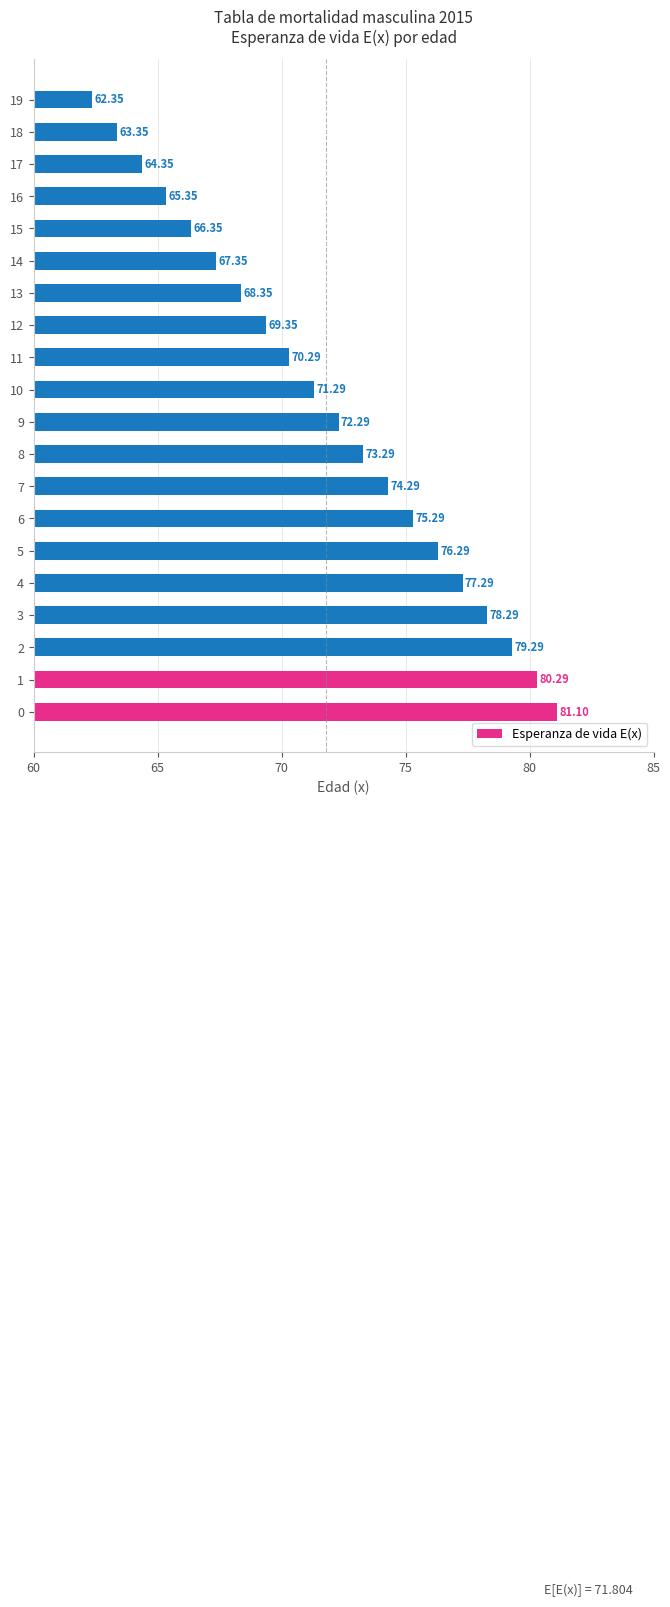

What is the smallest value displayed?

62.4